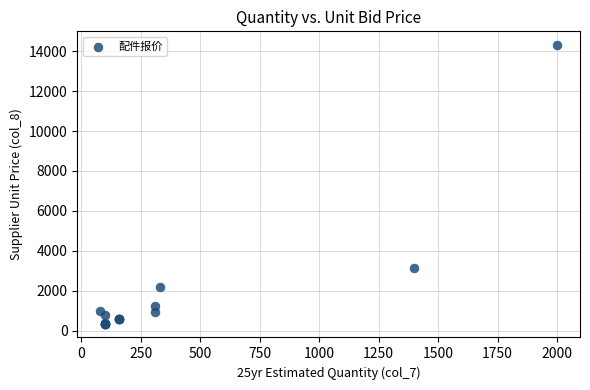

What Y value in the scatter plot is closest to 7327?

3152.6